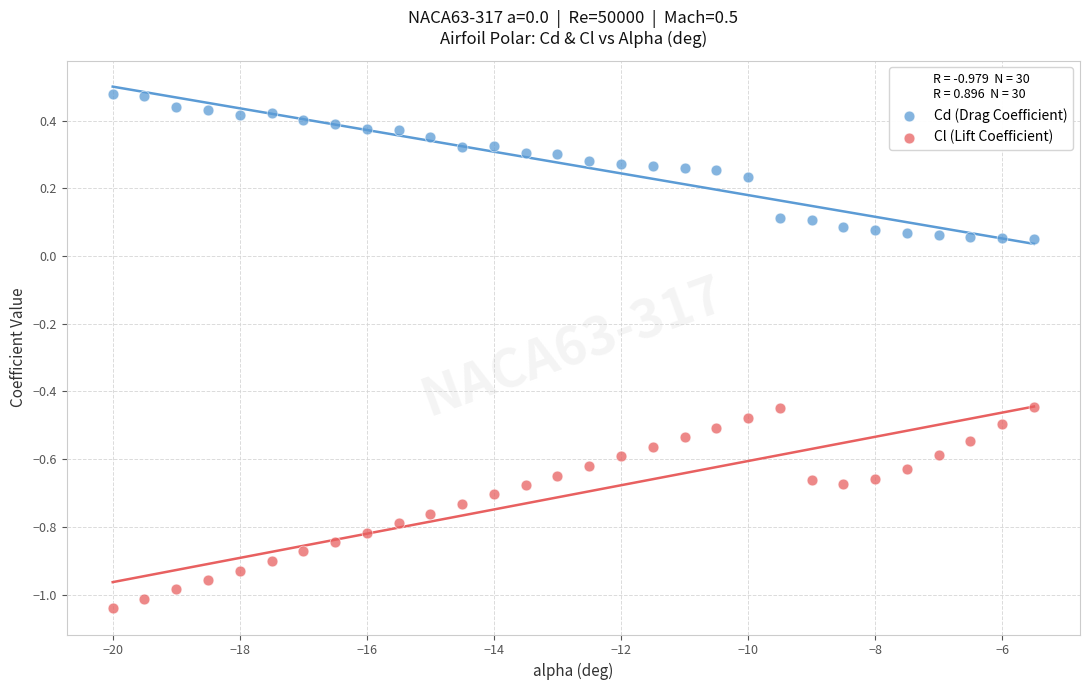

Which series has the widest spread of Y values?

Cl (Lift Coefficient)